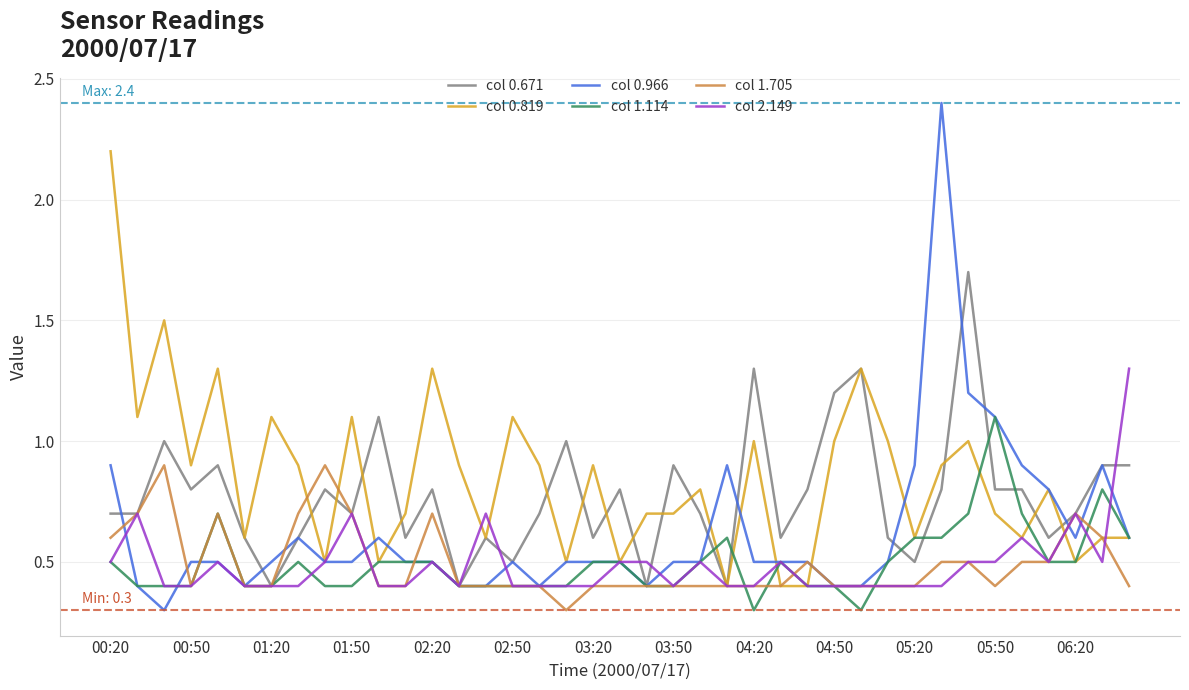

What is the minimum value shown in the chart?

0.3